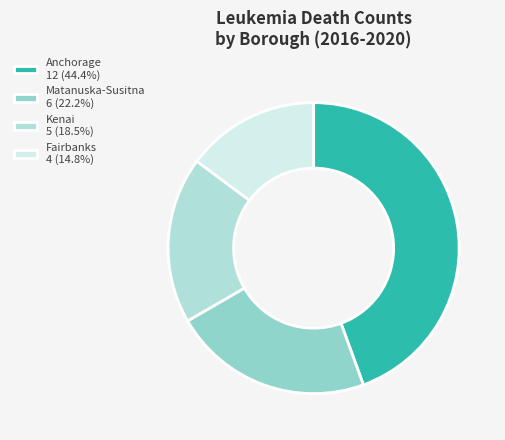

Count the number of slices in the pie.

4